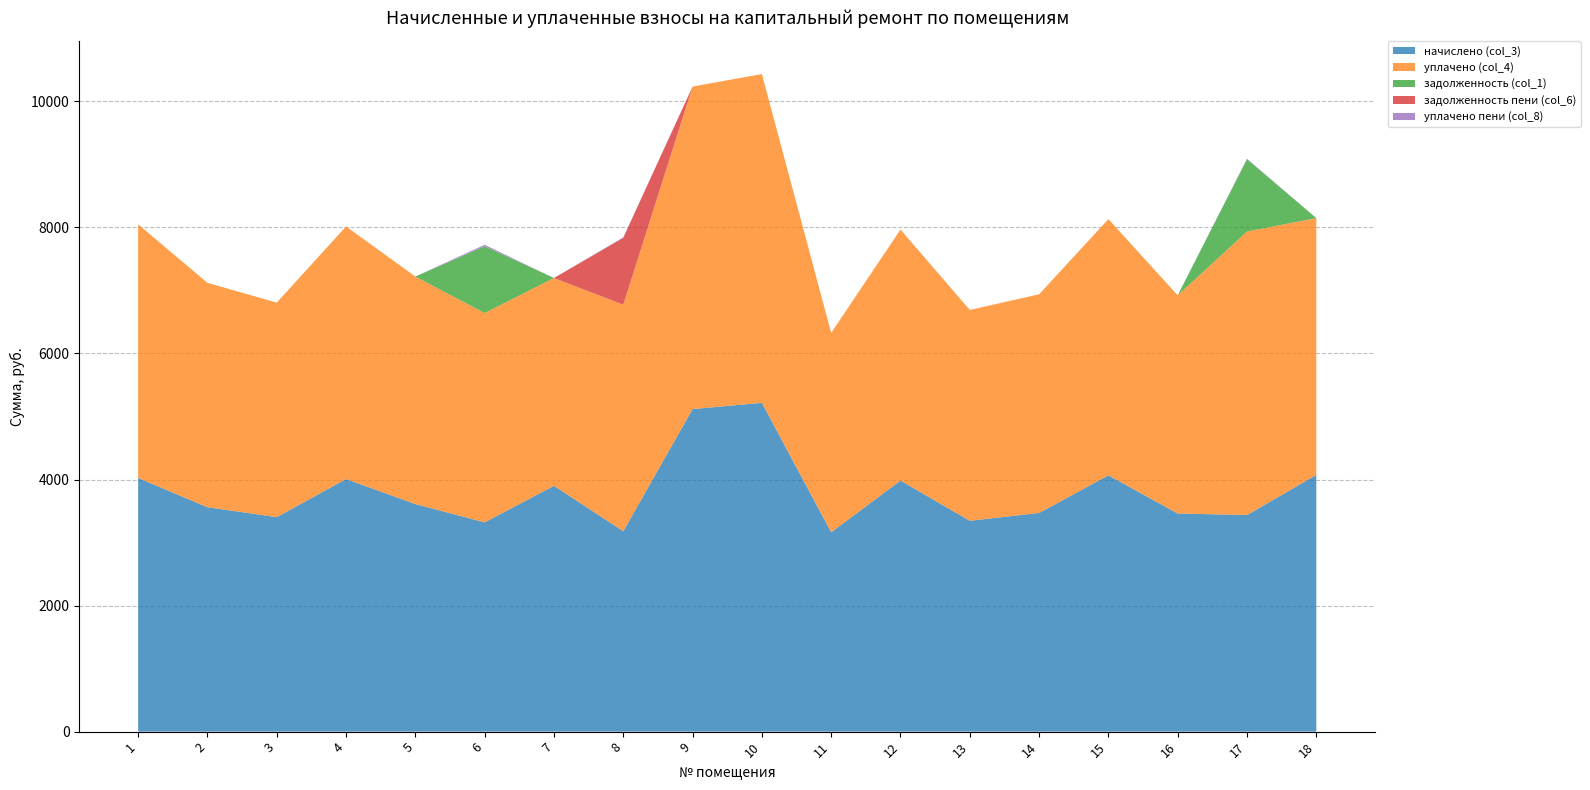

Reading left to right, what are all the values shown in this chart?

начислено (col_3): 4024.1	3560.4	3403.1	4007.5	3610.1	3320.3	3899.9	3179.5	5117.0	5216.4	3163.0	3982.7	3345.1	3469.3	4065.5	3461.0	3436.2	4073.8
уплачено (col_4): 4024.1	3560.4	3403.1	4007.5	3610.1	3320.3	3297.0	3594.2	5117.0	5216.4	3163.0	3982.7	3345.1	3469.3	4065.5	3461.0	4498.6	4073.8
задолженность (col_1): 0.0	0.0	0.0	0.0	0.0	1060.1	0.0	0.0	0.0	0.0	0.0	0.0	0.0	0.0	0.0	0.0	1145.4	0.0
задолженность пени (col_6): 0.0	0.0	0.0	0.0	0.0	0.0	0.0	1059.8	0.0	0.0	0.0	0.0	0.0	0.0	0.0	0.0	0.0	0.0
уплачено пени (col_8): 0.0	0.0	0.0	0.0	0.0	23.1	0.0	8.4	0.0	0.0	0.0	0.0	0.0	0.0	0.0	0.0	9.7	0.0